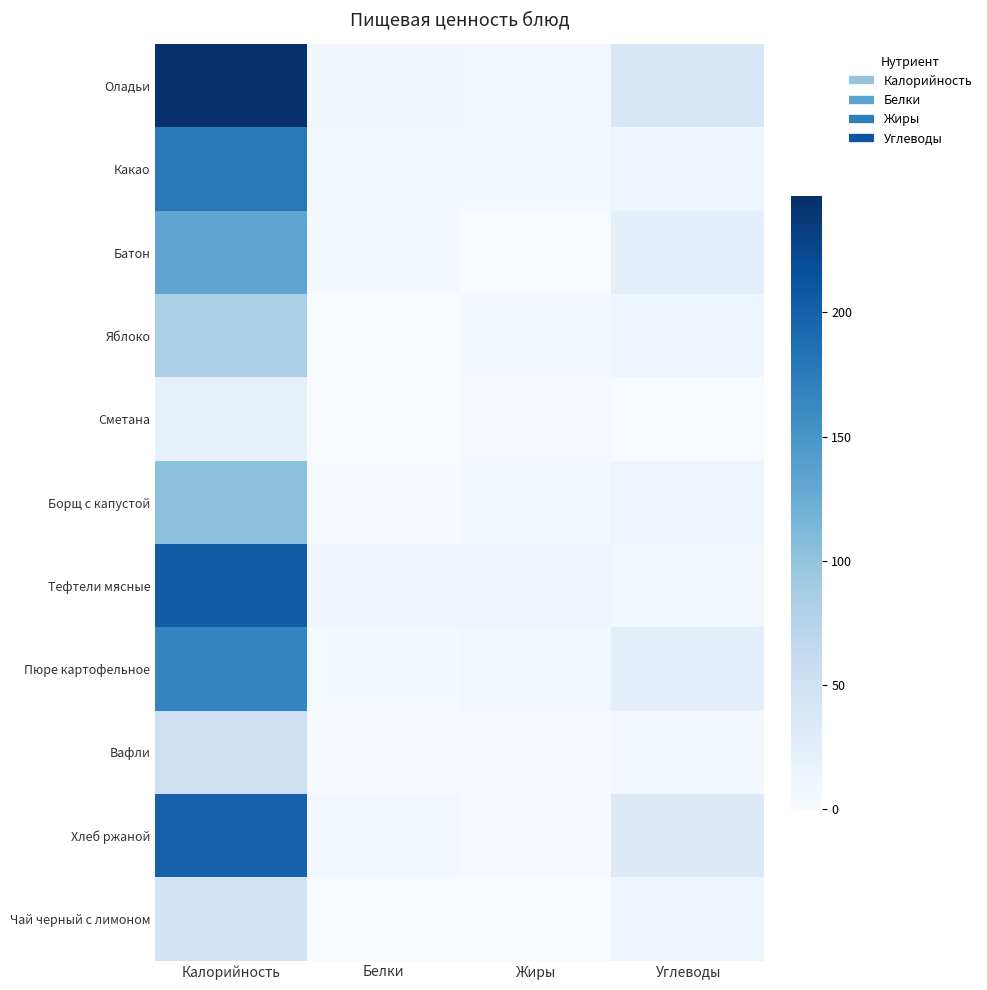

Reading left to right, transcribe all the data shown in this chart.

Оладьи: Калорийность=246.9	Белки=8.6	Жиры=6.6	Углеводы=38.3
Какао: Калорийность=176.7	Белки=4.7	Жиры=3.6	Углеводы=11.1
Батон: Калорийность=132.6	Белки=4.9	Жиры=0.7	Углеводы=21.3
Яблоко: Калорийность=82.9	Белки=0.9	Жиры=5.5	Углеводы=10.3
Сметана: Калорийность=20.6	Белки=0.3	Жиры=2.0	Углеводы=0.3
Борщ с капустой: Калорийность=102.5	Белки=1.8	Жиры=4.9	Углеводы=12.2
Тефтели мясные: Калорийность=203.5	Белки=10.8	Жиры=10.3	Углеводы=7.2
Пюре картофельное: Калорийность=166.0	Белки=3.2	Жиры=7.2	Углеводы=24.4
Вафли: Калорийность=52.3	Белки=1.2	Жиры=1.9	Углеводы=6.5
Хлеб ржаной: Калорийность=199.2	Белки=7.0	Жиры=2.6	Углеводы=33.6
Чай черный с лимоном: Калорийность=45.9	Белки=0.4	Жиры=0.1	Углеводы=11.1